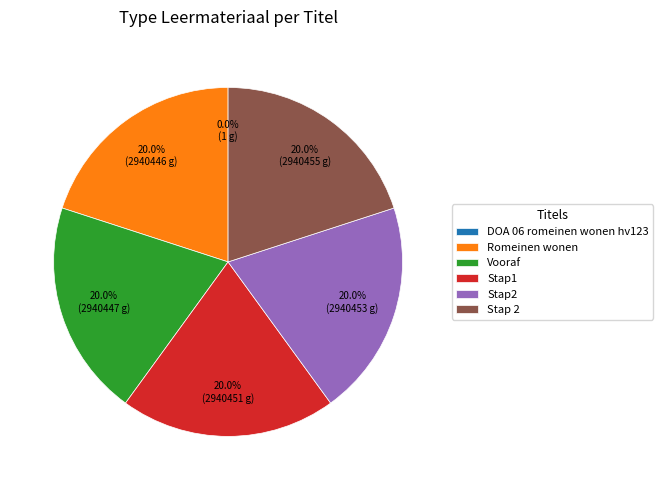

What percentage is the Vooraf slice, to the nearest percent?

20%